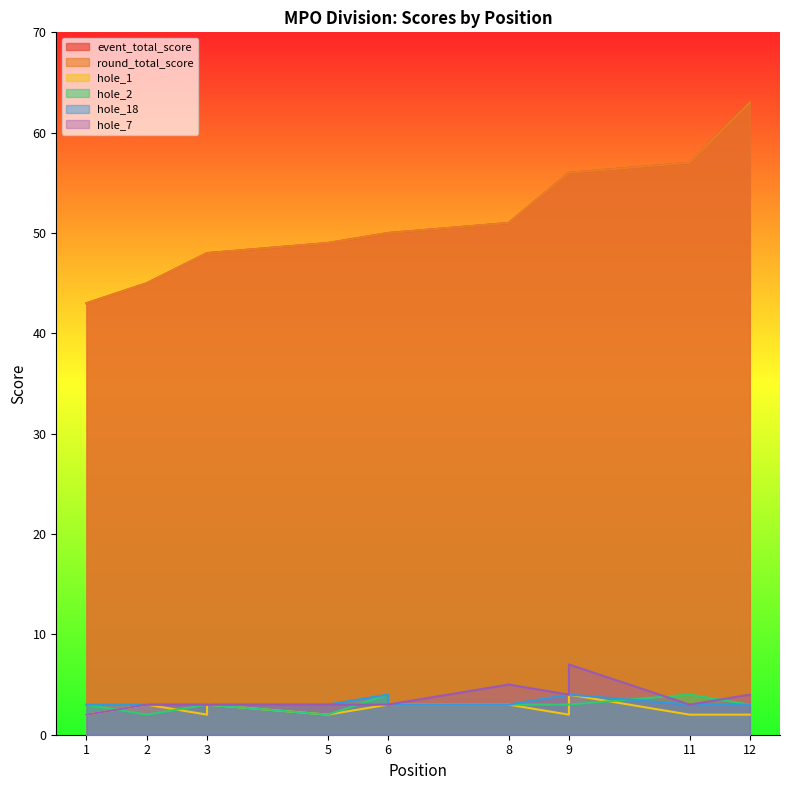

Which category has the lowest value in the round_total_score series?

1